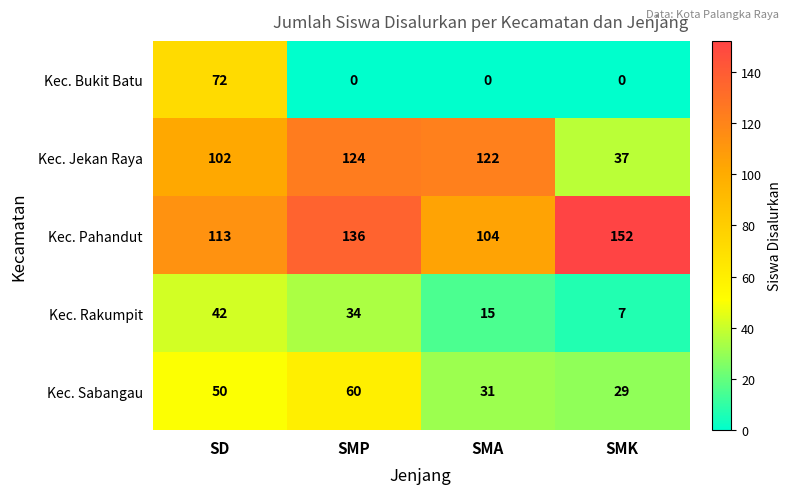

What is the sum of the Kec. Jekan Raya values at SMA and SMP?

246